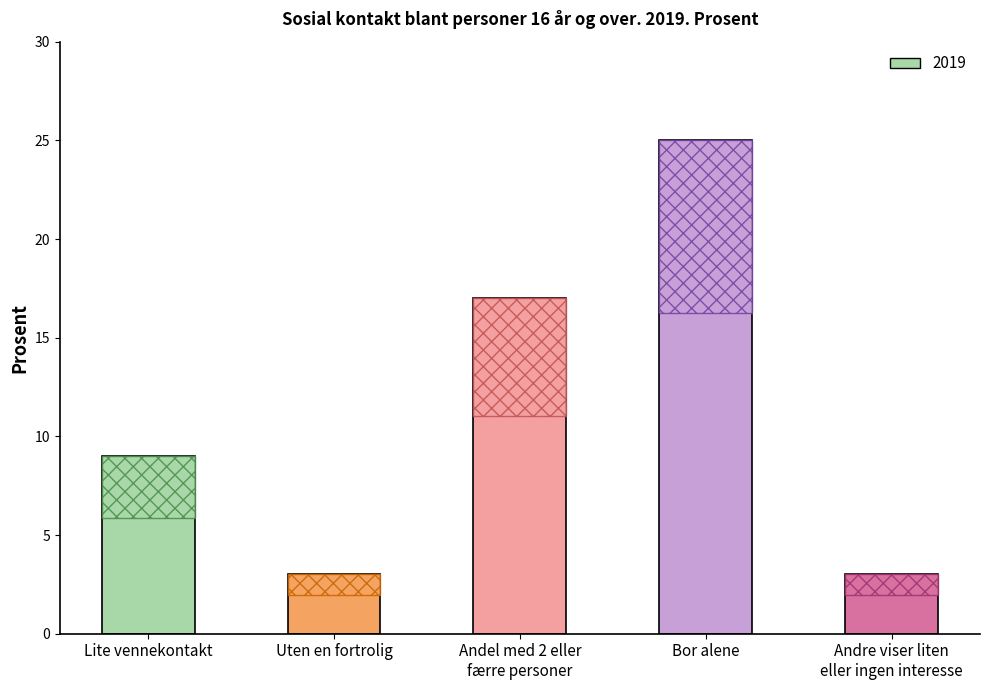

What position from the right is Andre viser liten
eller ingen interesse?

1